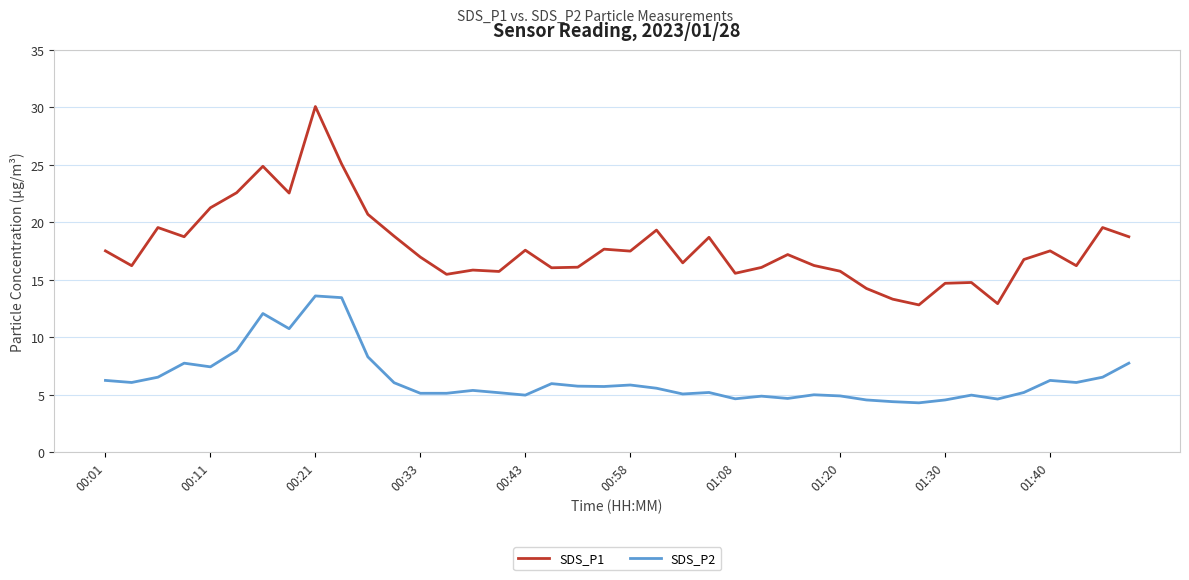

List the series in order of their overall mean, highest first.

SDS_P1, SDS_P2